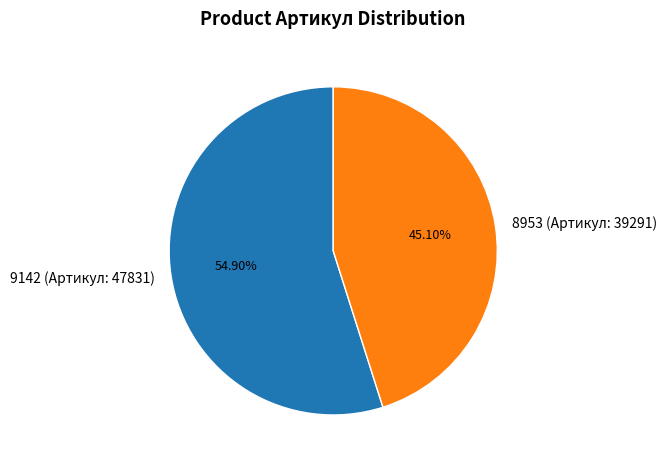

To the nearest percent, what percentage of the pie is 8953?

45%